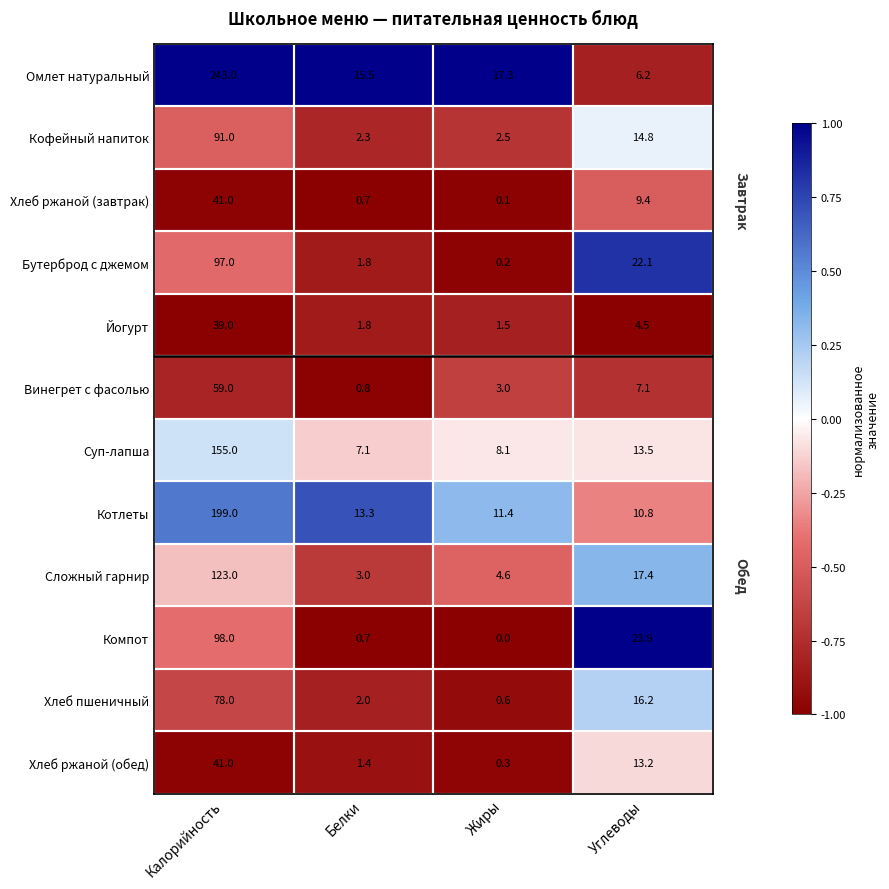

At Углеводы, list the series in order from smallest to largest.

Йогурт, Омлет натуральный, Винегрет с фасолью, Хлеб ржаной (завтрак), Котлеты, Хлеб ржаной (обед), Суп-лапша, Кофейный напиток, Хлеб пшеничный, Сложный гарнир, Бутерброд с джемом, Компот